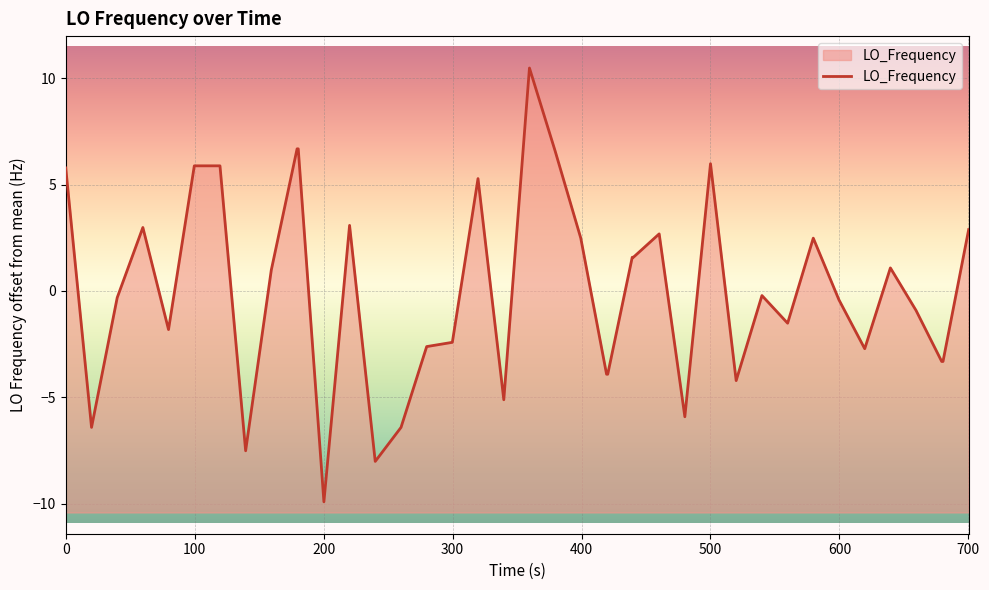

True or false: the data has more than 0 interior local peaks.

True